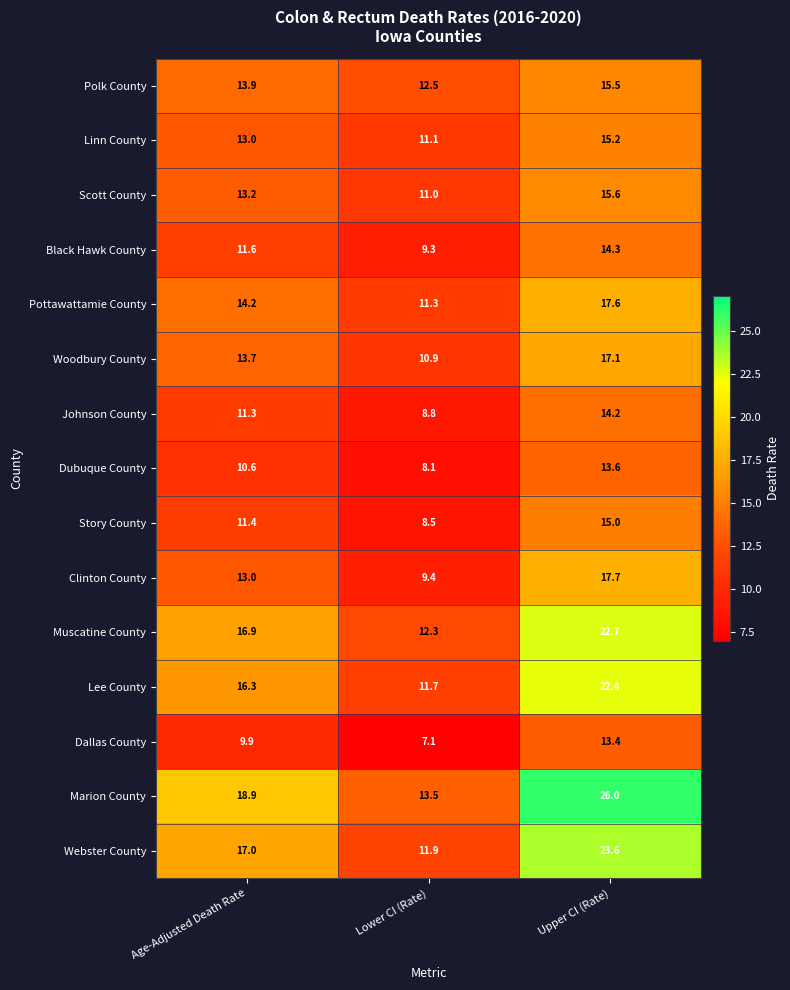

List the series in order of their peak value, highest first.

Marion County, Webster County, Muscatine County, Lee County, Clinton County, Pottawattamie County, Woodbury County, Scott County, Polk County, Linn County, Story County, Black Hawk County, Johnson County, Dubuque County, Dallas County